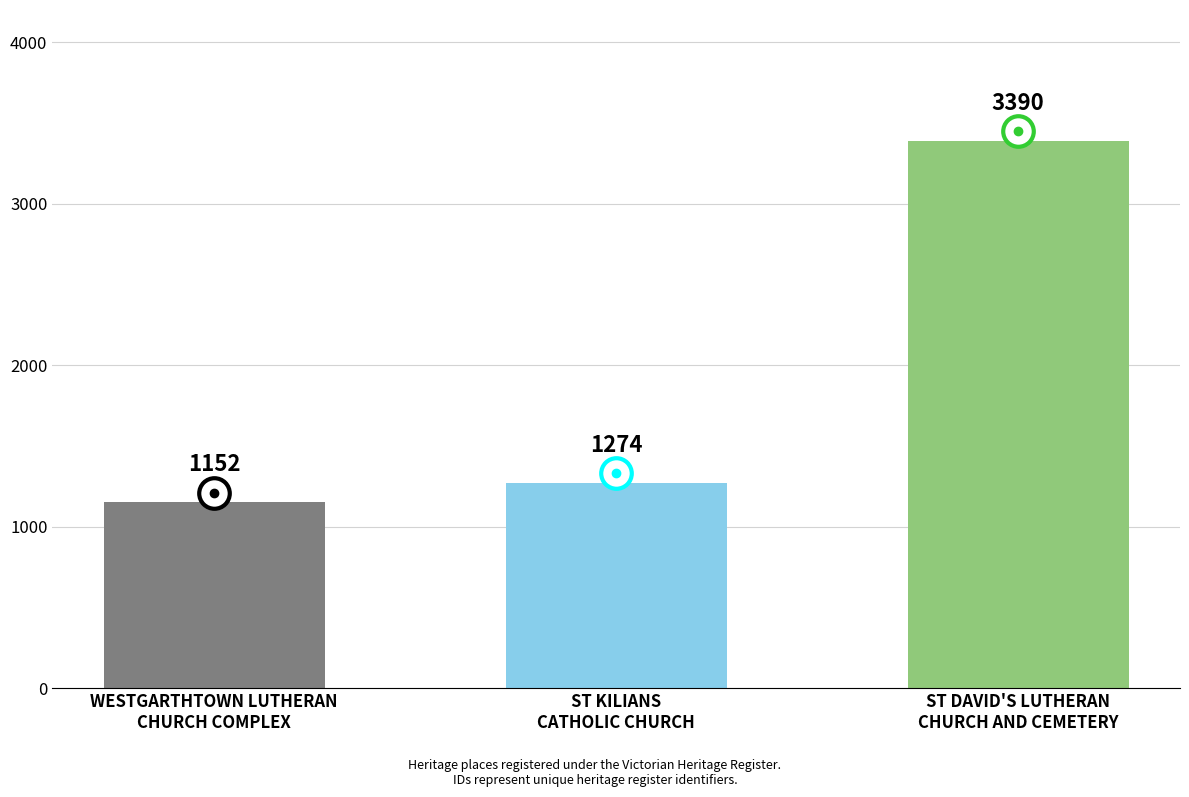

The chart shows a value of 1152 at WESTGARTHTOWN LUTHERAN
CHURCH COMPLEX. True or false?

True